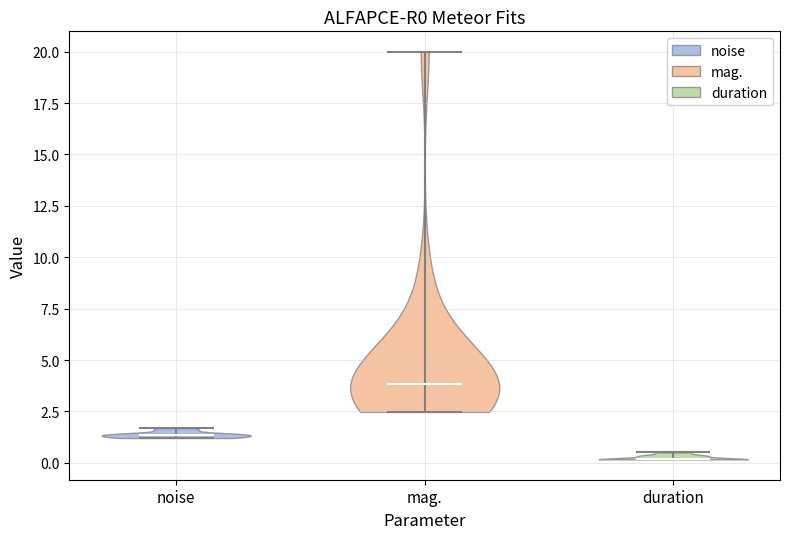

Reading left to right, read every violin against the y-axis: where its median line is, and the lowest and highest points it reaches. The values are not printed on the chart, so give them approximately, as read against the axis.

noise: median line 1.5, lowest point 1.0, highest point 1.5
mag.: median line 4.0, lowest point 2.5, highest point 20.0
duration: median line 0.0, lowest point 0.0, highest point 0.5